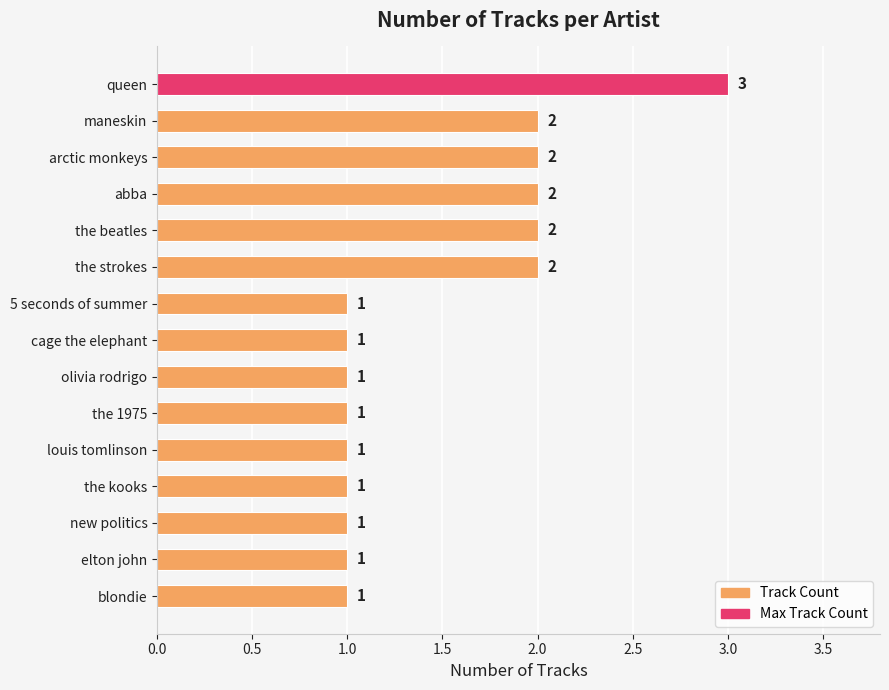

What is the label of the 10th bar from the top?

the 1975